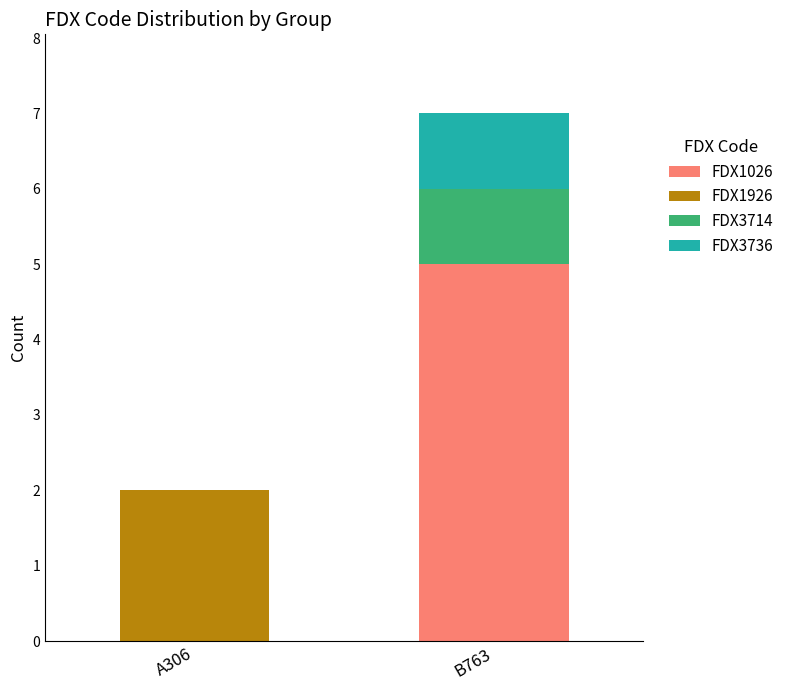

Does the chart contain stacked bars?

Yes